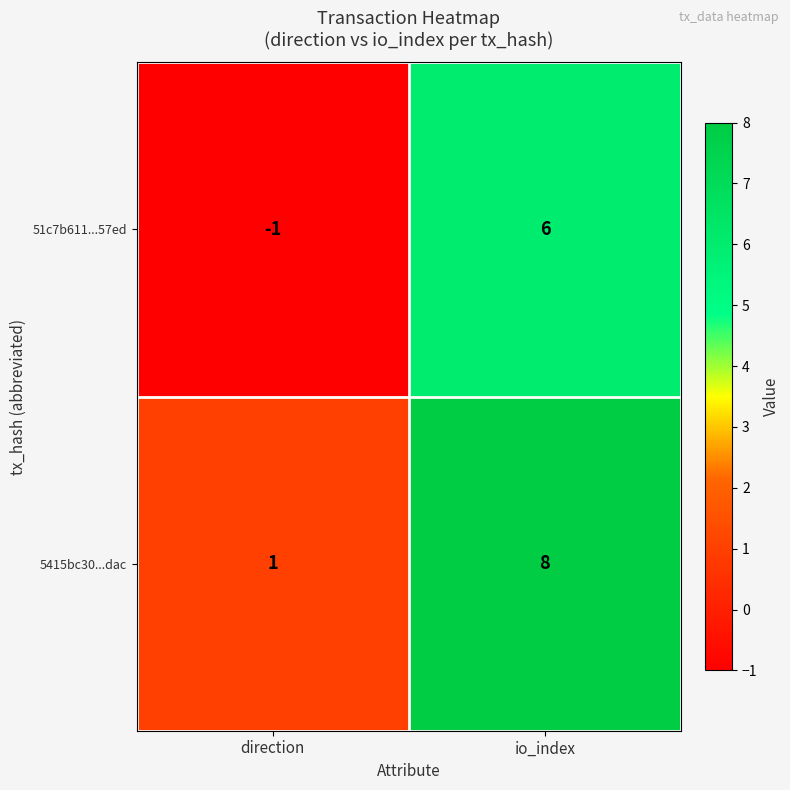

Which series has the largest total across all categories?

5415bc30...dac